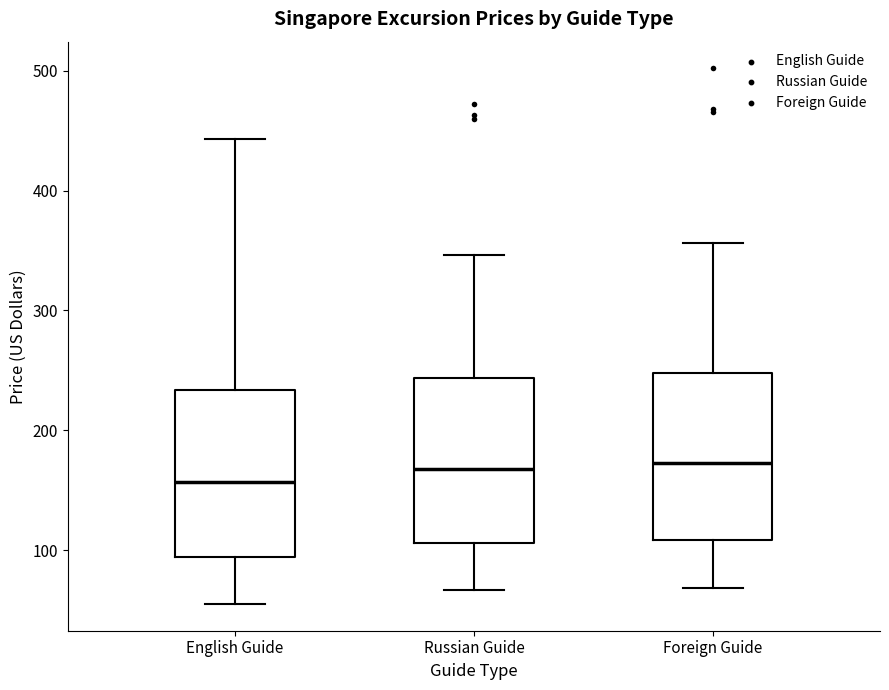

Reading left to right, transcribe this box plot: for each box, give where its median line is, the range the box spans, and where its two whiskers end, as read against the y-axis. The values are not printed on the chart, so give them approximately, as read against the axis.

English Guide: median 160, box 90 to 230, whiskers 60 to 440
Russian Guide: median 170, box 110 to 240, whiskers 70 to 350
Foreign Guide: median 170, box 110 to 250, whiskers 70 to 360